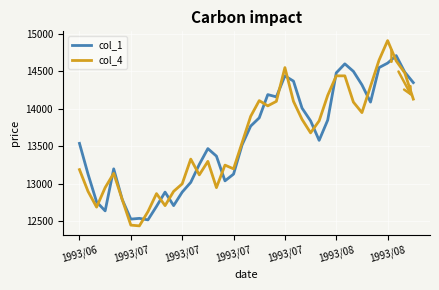

List the series in order of their peak value, lowest first.

col_1, col_4